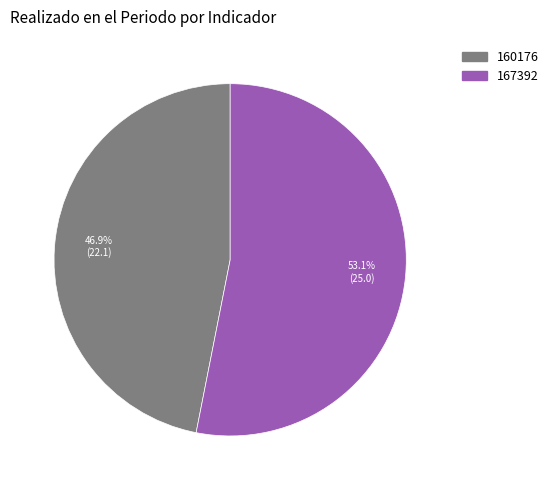

Does 167392 account for over 50% of the chart?

Yes